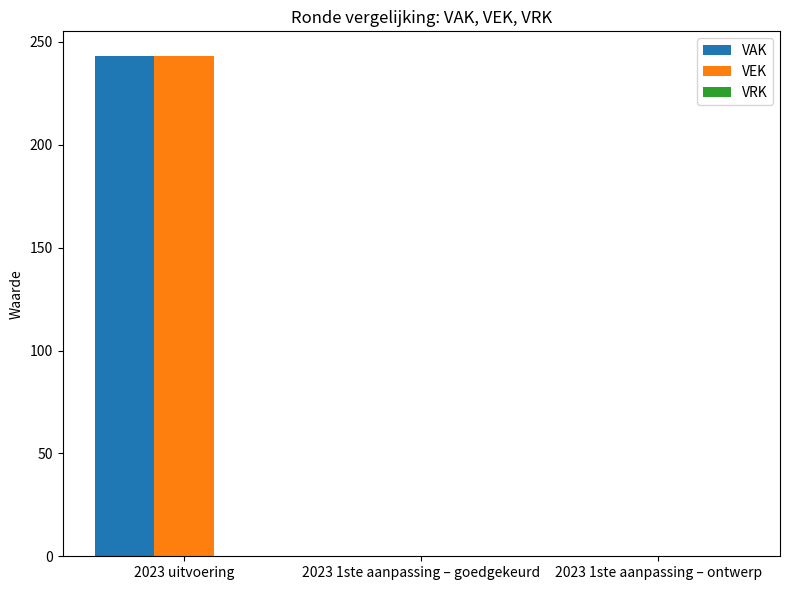

What is the average value of the VEK series?

81